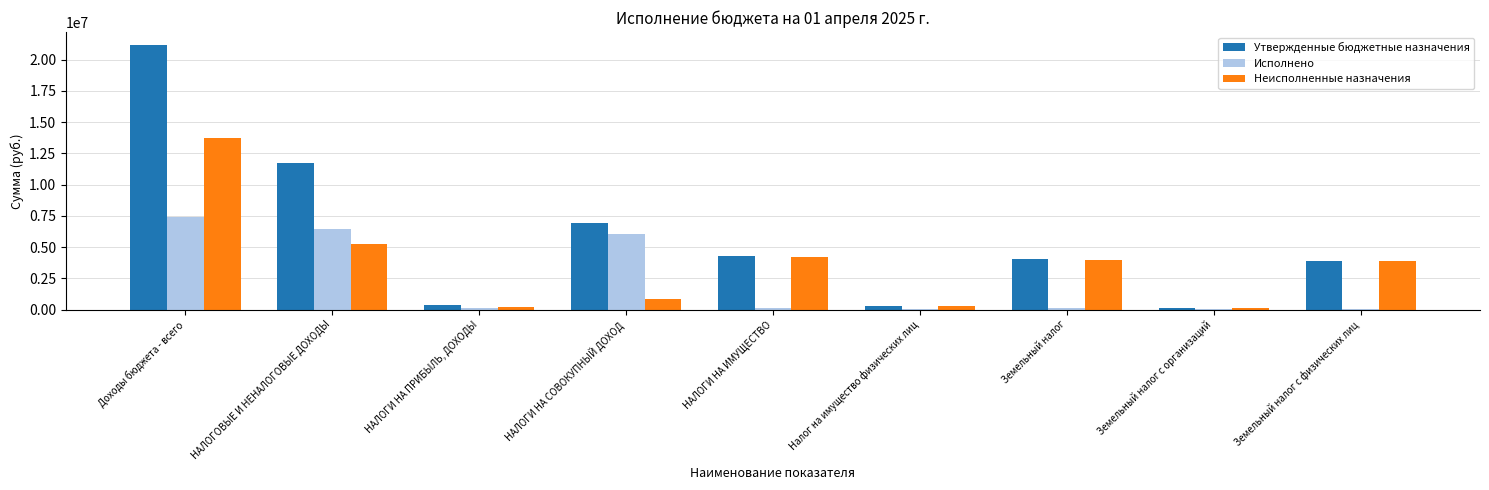

Between Налог на имущество физических лиц and Земельный налог с физических лиц, which series saw the biggest shift?

Утвержденные бюджетные назначения